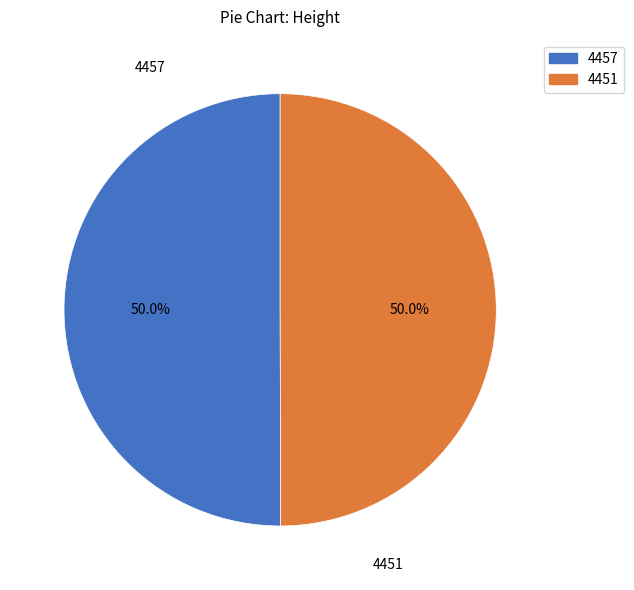

What percentage is the 4457 slice, to the nearest percent?

50%